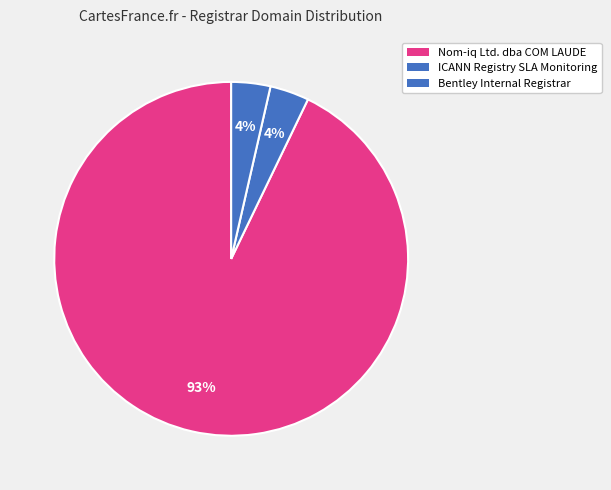

Is it true that Nom-iq Ltd. dba COM LAUDE is 93% of the pie?

True